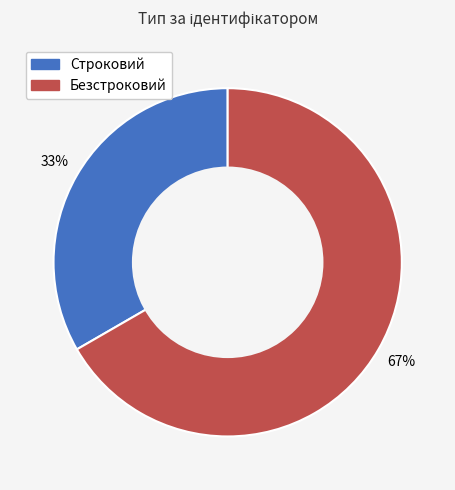

Is Строковий the majority of the pie?

No